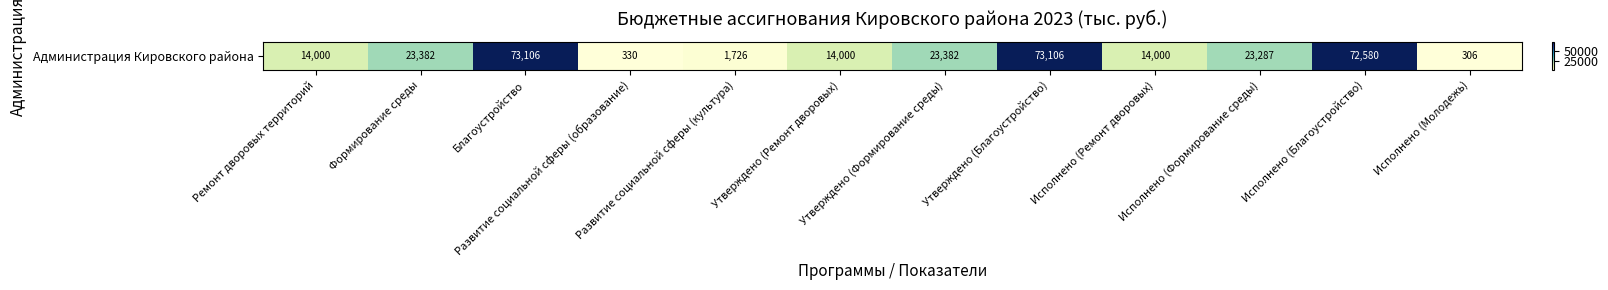

At which category does the chart reach its peak across all series?

Благоустройство